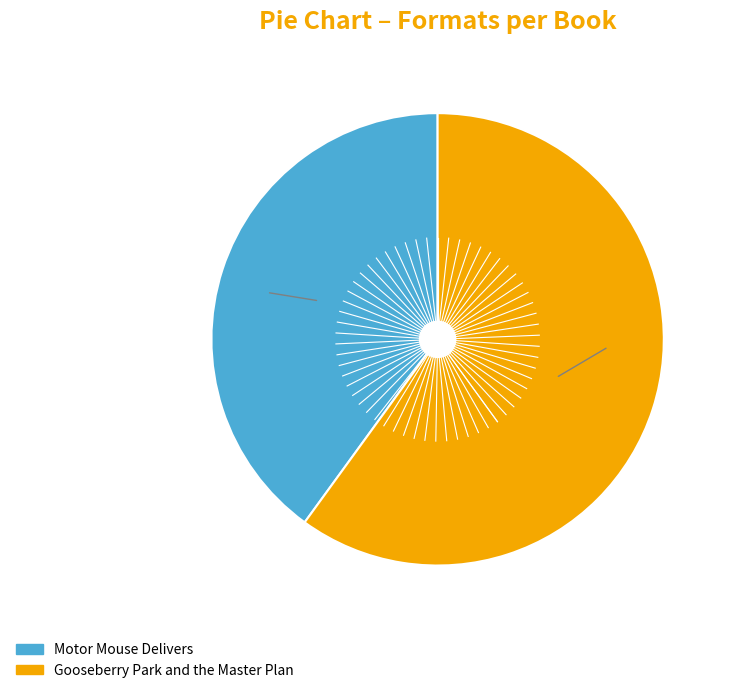

Does any single category account for the majority?

Yes